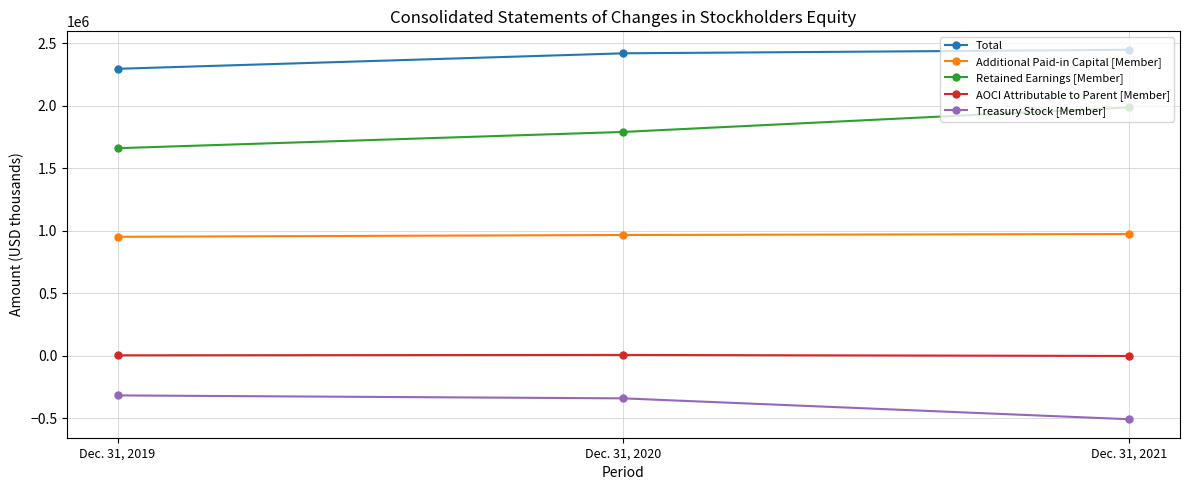

What is the difference between the AOCI Attributable to Parent [Member] values at Dec. 31, 2021 and Dec. 31, 2019?

5367